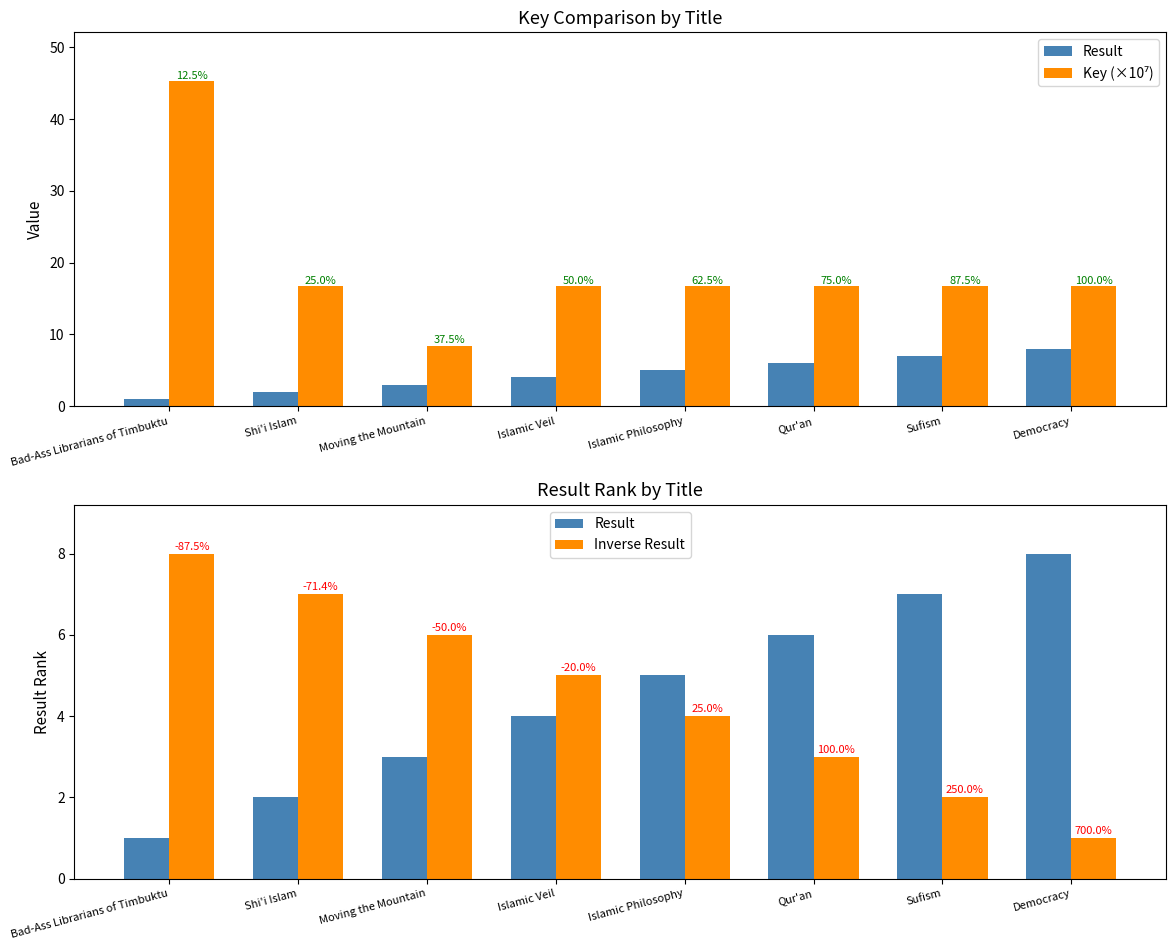

Reading right to left, list all the values displayed in this chart.

Result: Democracy=8.0	Sufism=7.0	Qur'an=6.0	Islamic Philosophy=5.0	Islamic Veil=4.0	Moving the Mountain=3.0	Shi'i Islam=2.0	Bad-Ass Librarians of Timbuktu=1.0
Key (×10⁷): Democracy=16.7	Sufism=16.7	Qur'an=16.8	Islamic Philosophy=16.8	Islamic Veil=16.8	Moving the Mountain=8.4	Shi'i Islam=16.7	Bad-Ass Librarians of Timbuktu=45.3
Inverse Result: Democracy=1.0	Sufism=2.0	Qur'an=3.0	Islamic Philosophy=4.0	Islamic Veil=5.0	Moving the Mountain=6.0	Shi'i Islam=7.0	Bad-Ass Librarians of Timbuktu=8.0